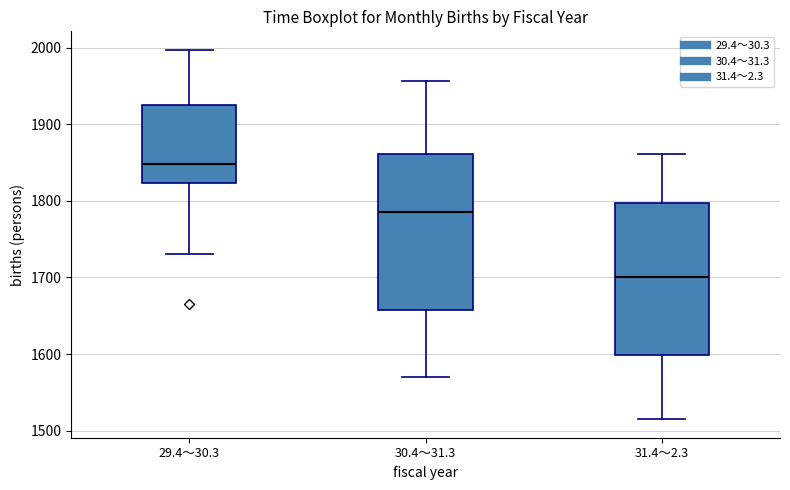

Reading left to right, read every box against the y-axis: the position of its median line, the range the box covers, and the ends of its whiskers. The values are not printed on the chart, so give them approximately, as read against the axis.

29.4～30.3: median 1850, box 1820 to 1930, whiskers 1730 to 2000
30.4～31.3: median 1790, box 1660 to 1860, whiskers 1570 to 1960
31.4～2.3: median 1700, box 1600 to 1800, whiskers 1520 to 1860